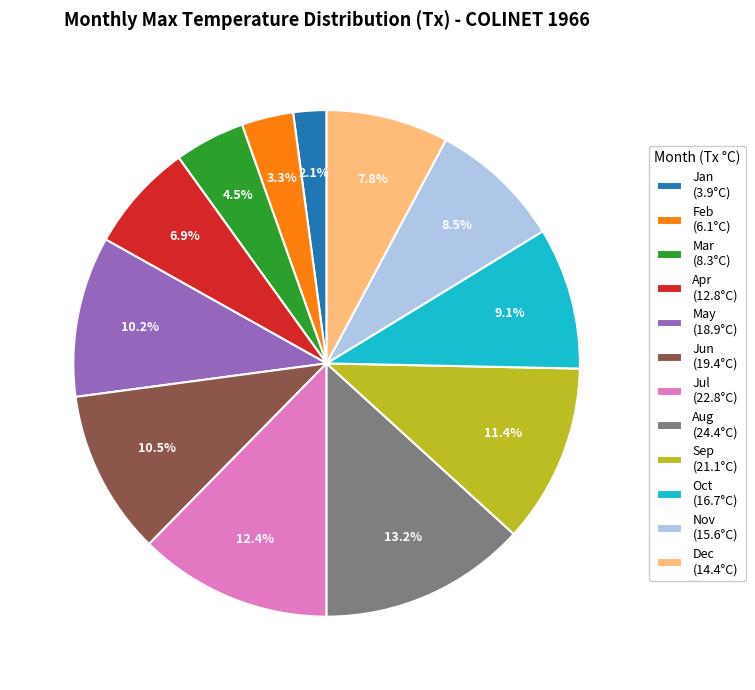

What portion of the pie excludes Sep (21.1°C)?

88.6%